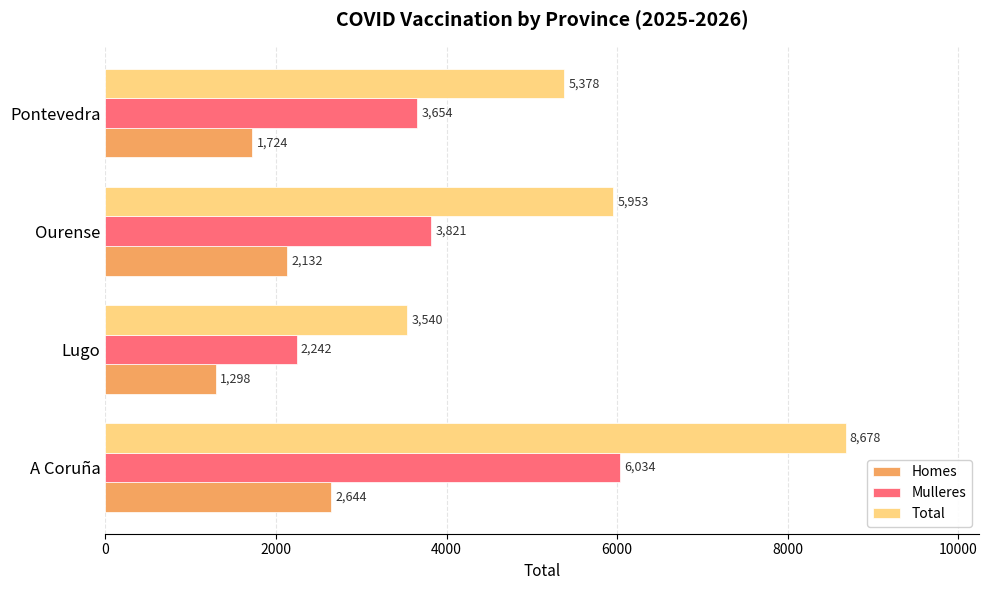

Is it true that Mulleres equals 8695 at A Coruña?

False